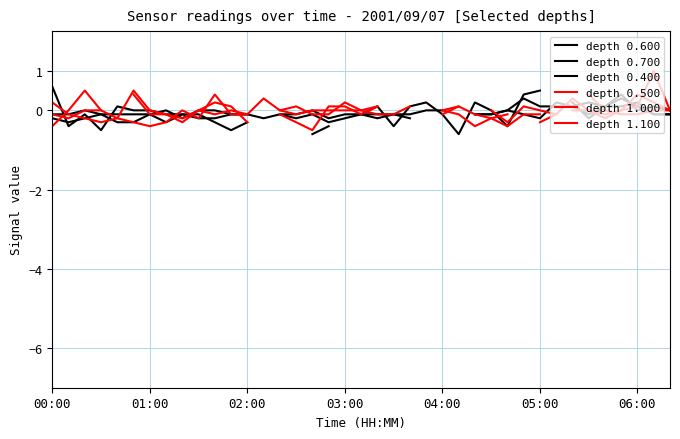

Which series changed the most between 05:00 and 19?

depth 1.000